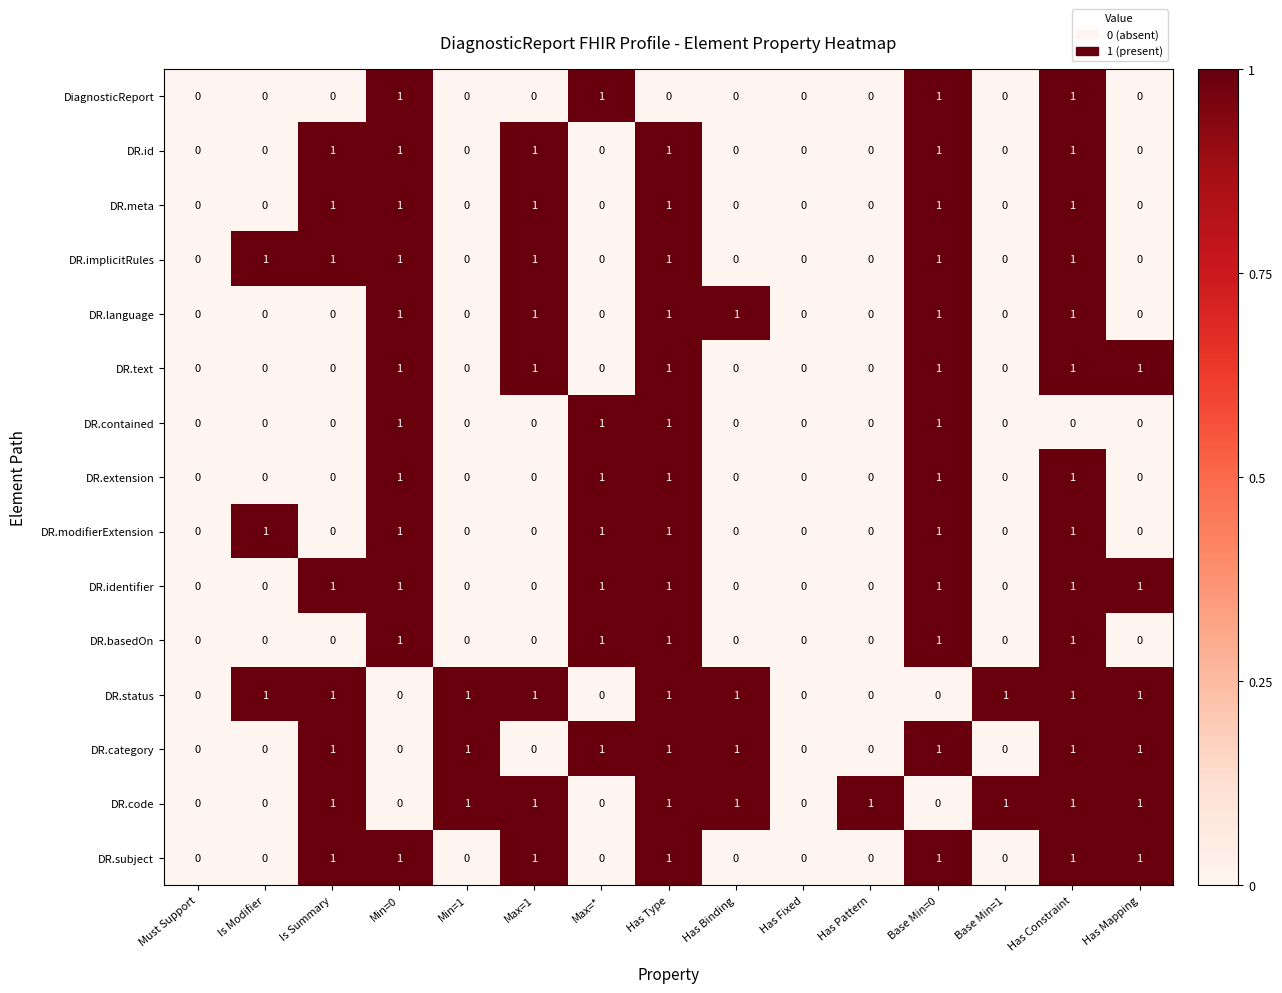

The DiagnosticReport series shows 0 at Base Min=1. True or false?

True